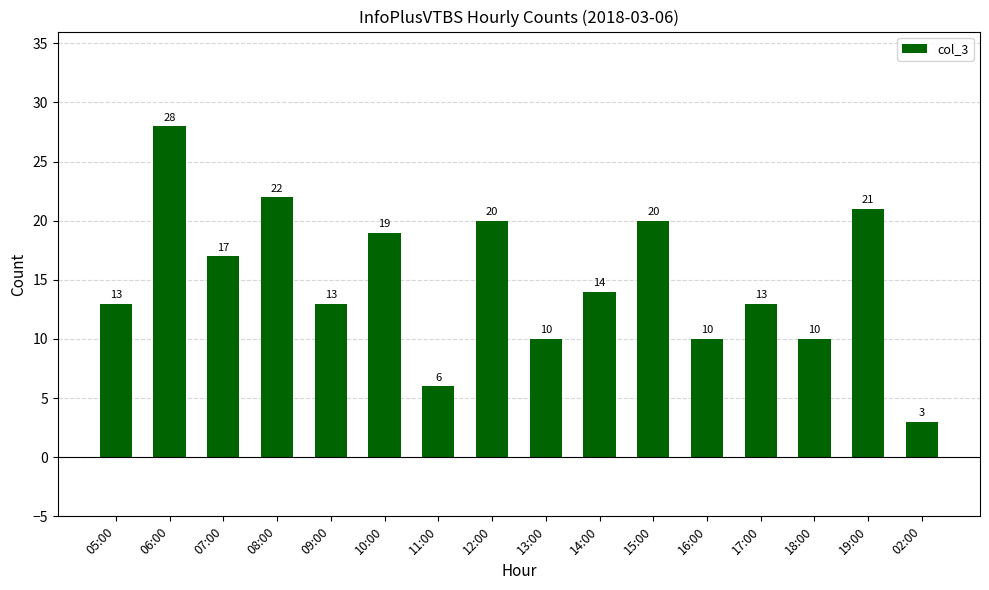

At which label does the data first exceed 14?

06:00